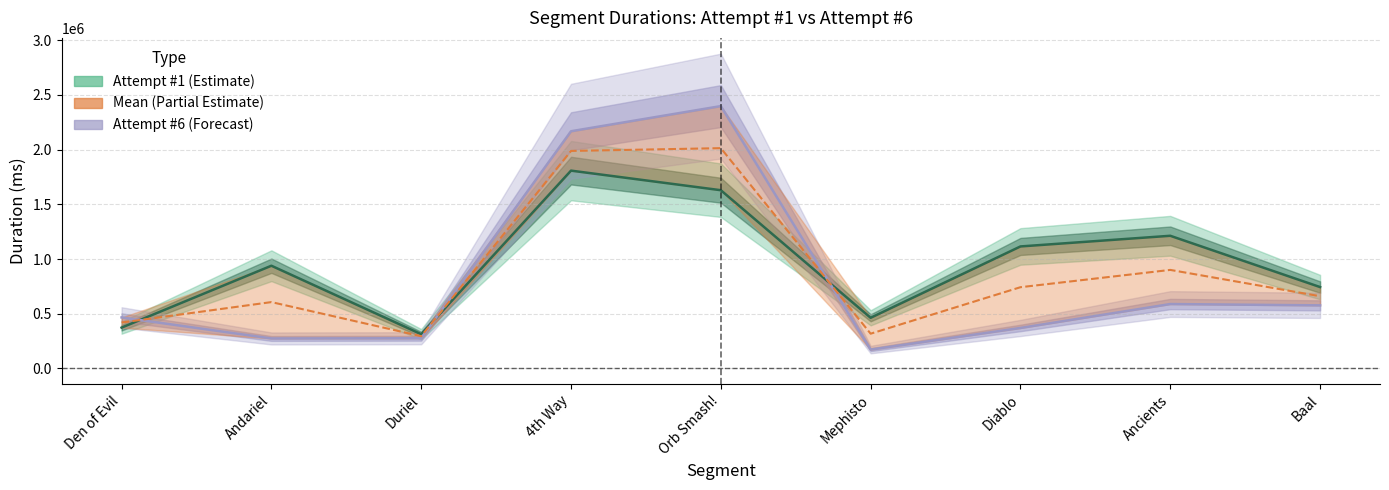

How many values in the Attempt #6 (Forecast) series exceed 466245?

4